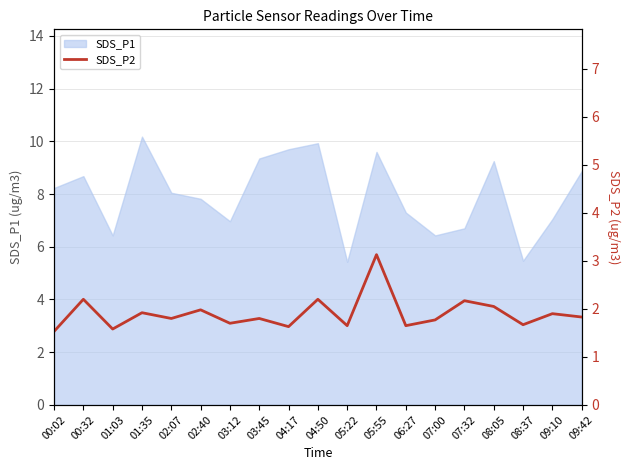

Is it true that SDS_P1 equals 14.1 at 04:50?

False